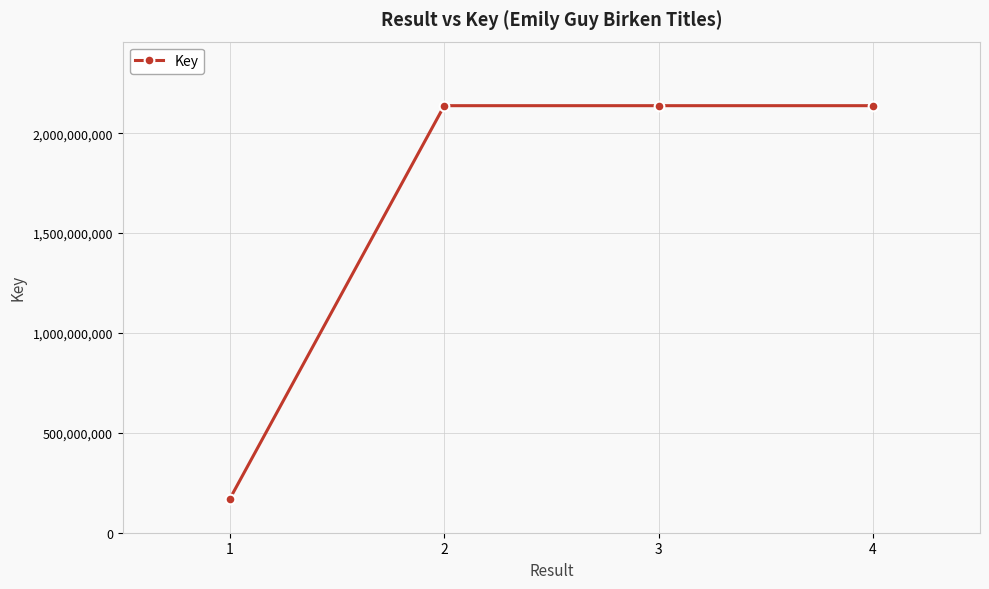

Does the chart have visible grid lines?

Yes